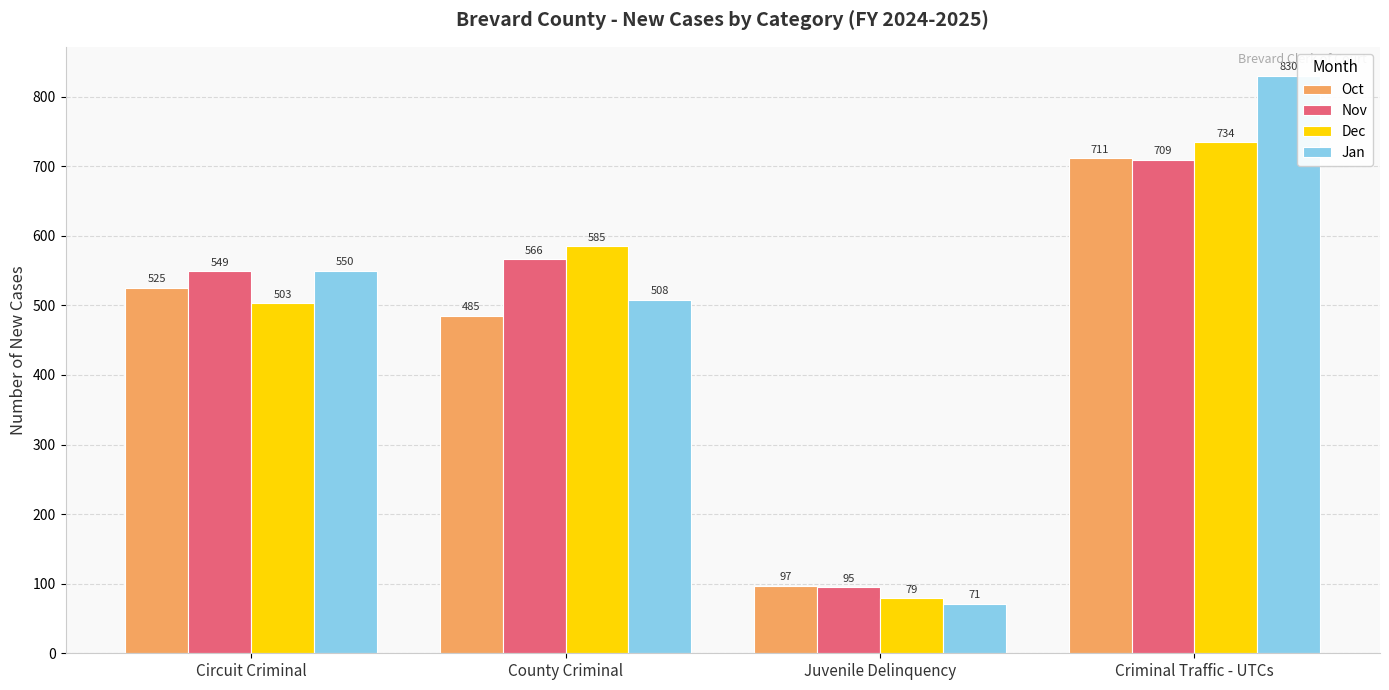

What is the difference between the highest and lowest values at Criminal Traffic - UTCs?

121